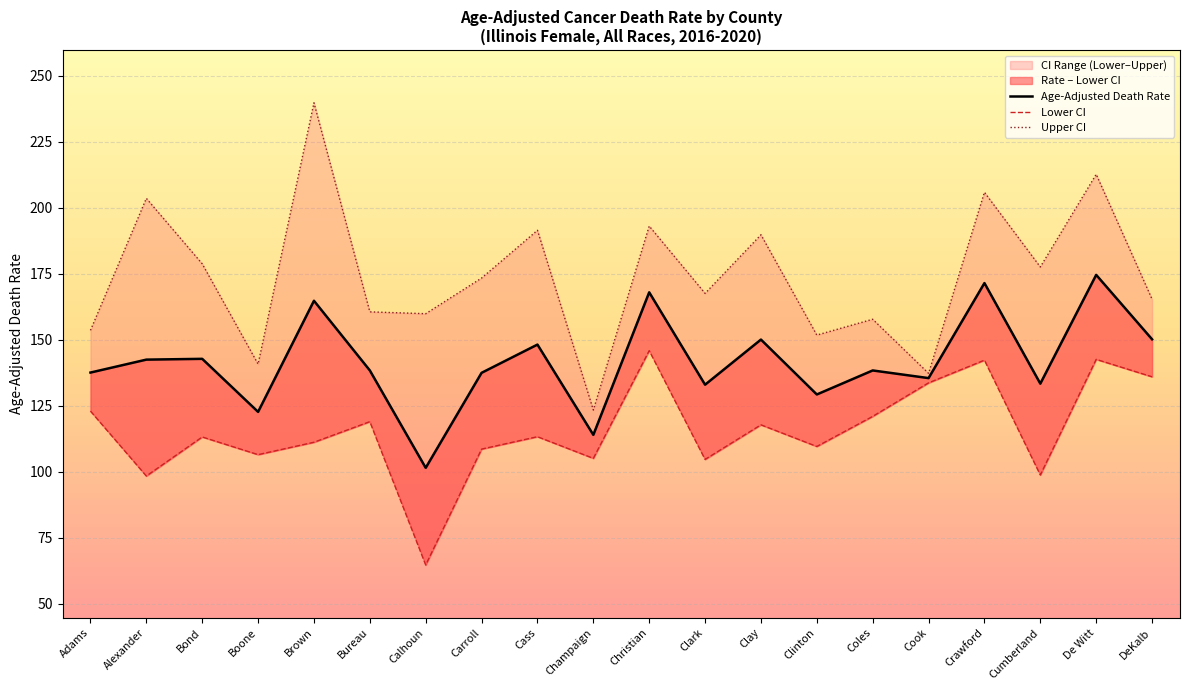

The value of Upper CI at Cass is 276.5. True or false?

False